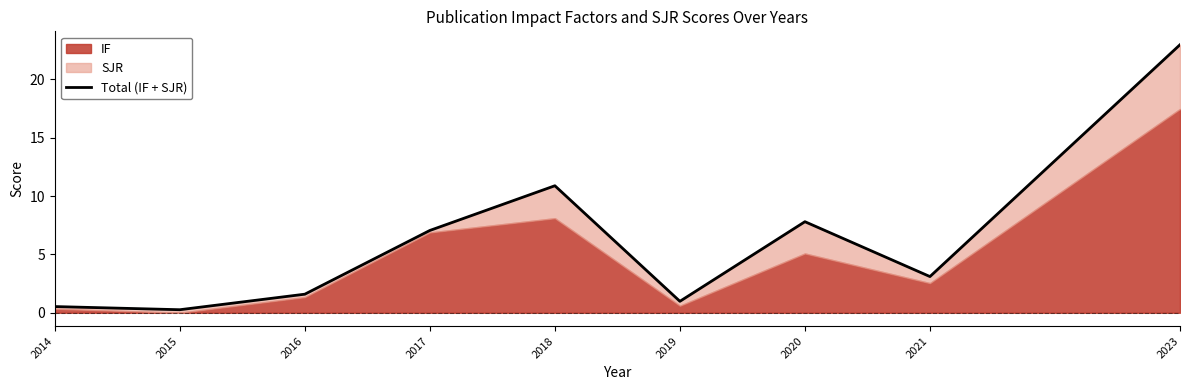

Is it true that the value at 2016 is 2.5?

False